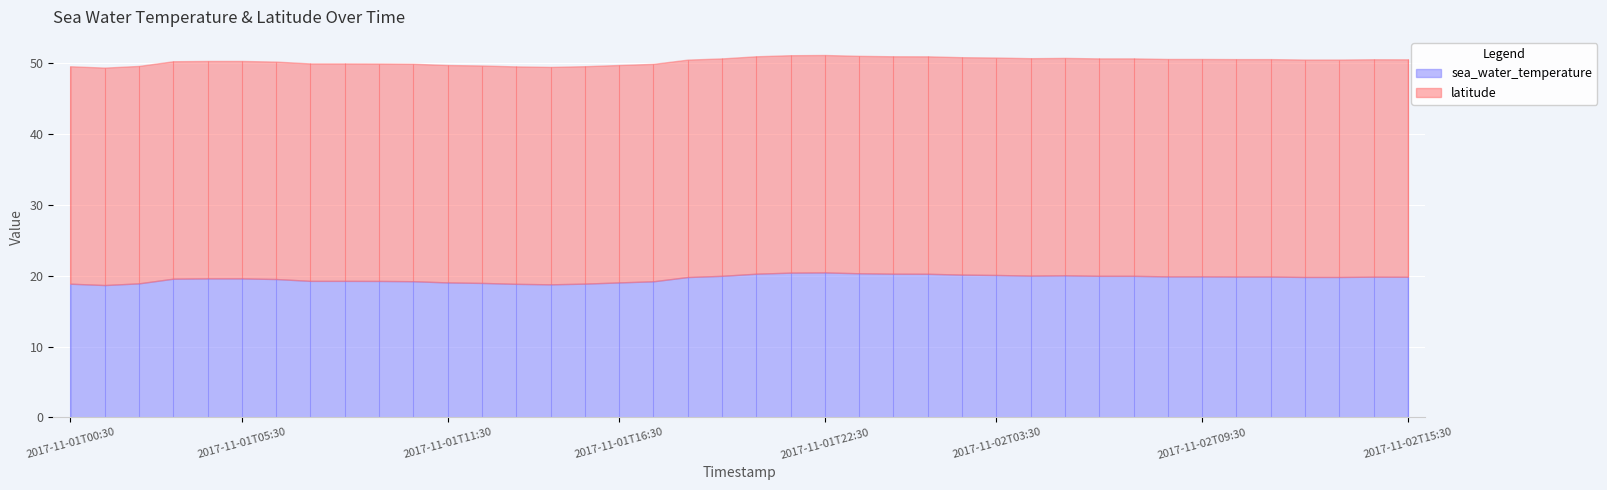

True or false: latitude and sea_water_temperature intersect in this chart.

False